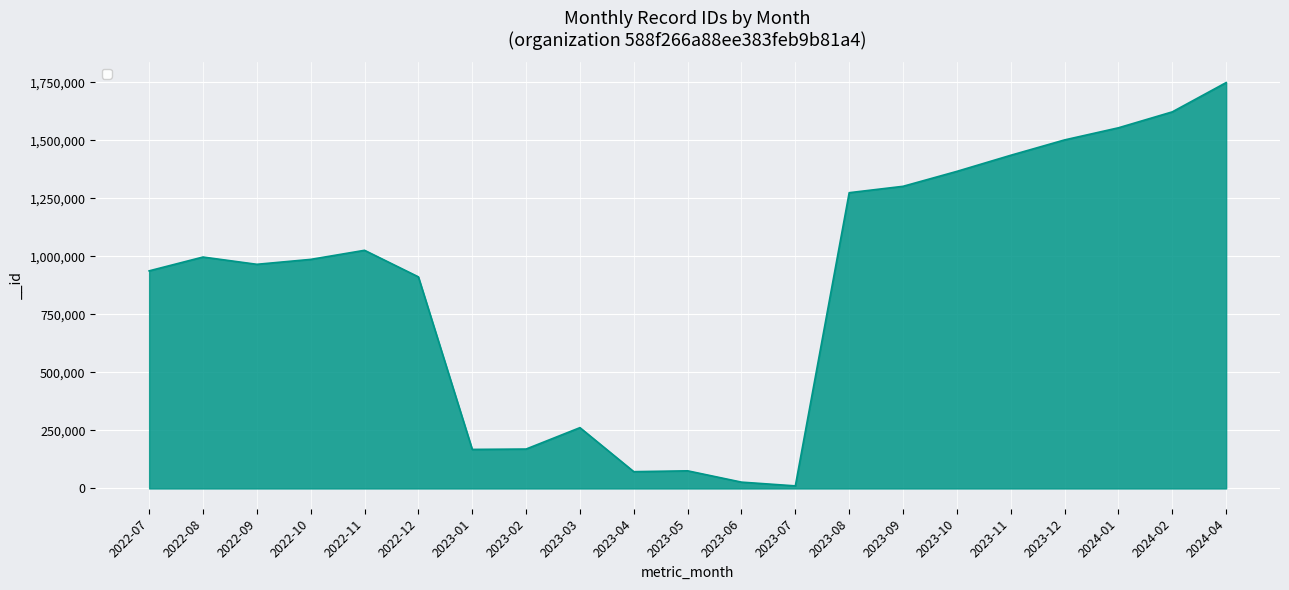

What is the sum of the values at 2023-12 and 2023-09?

2803155